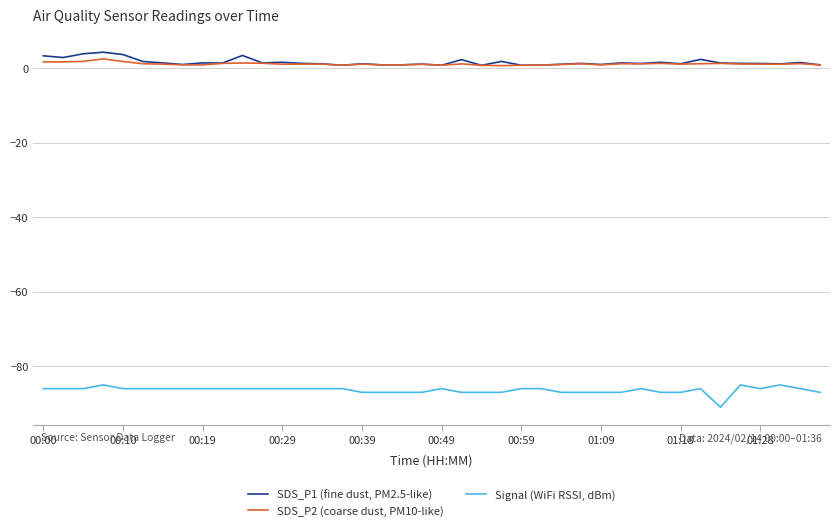

What is the difference between the maximum and minimum values in the Signal (WiFi RSSI, dBm) series?

6.0